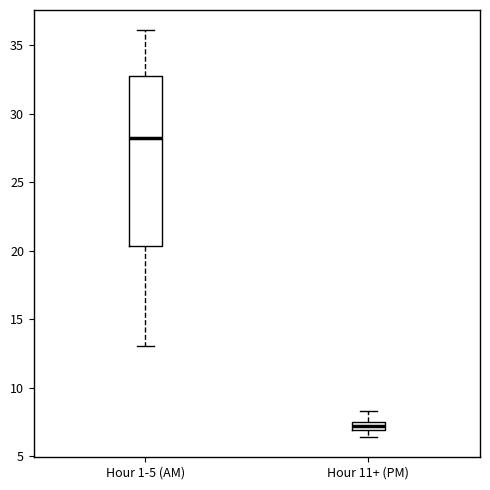

Where is the upper edge of the box for Hour 11+ (PM) on the y-axis? The values are not printed on the chart, so give them approximately, as read against the axis.

7.5